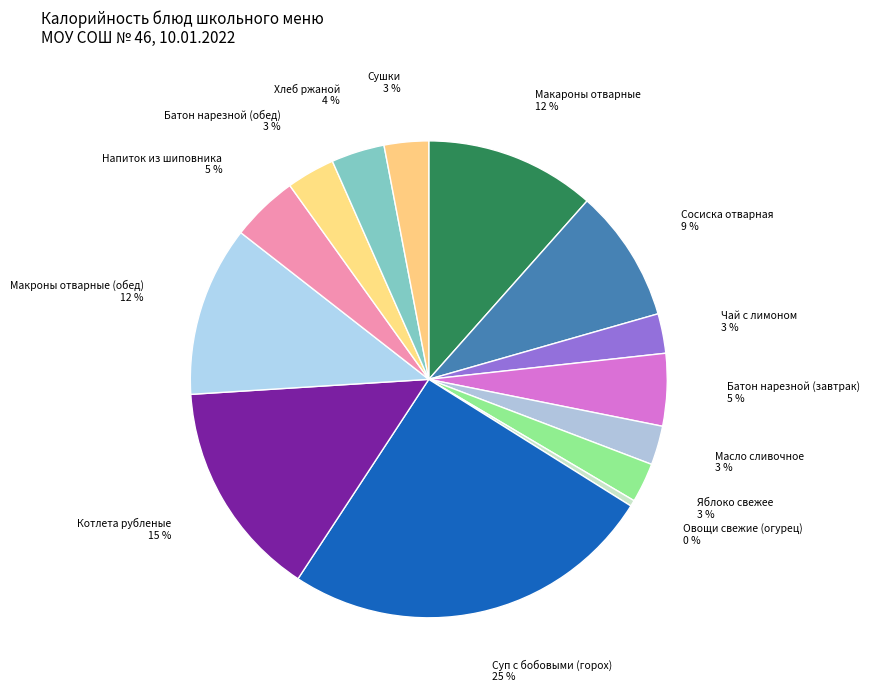

Which category has the smallest portion of the pie?

Овощи свежие (огурец)